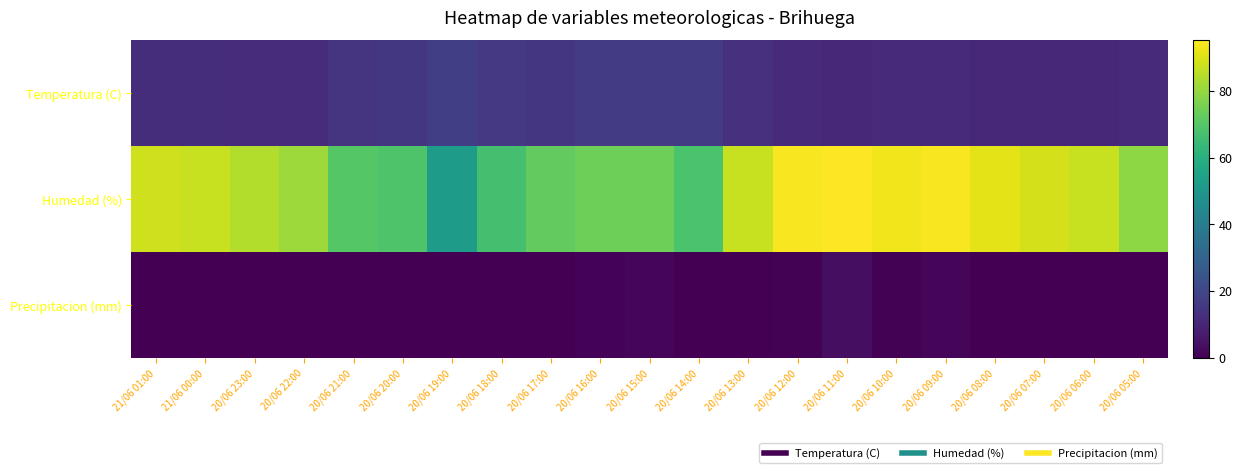

What is the difference between the highest and lowest values at 21/06 00:00?

87.0